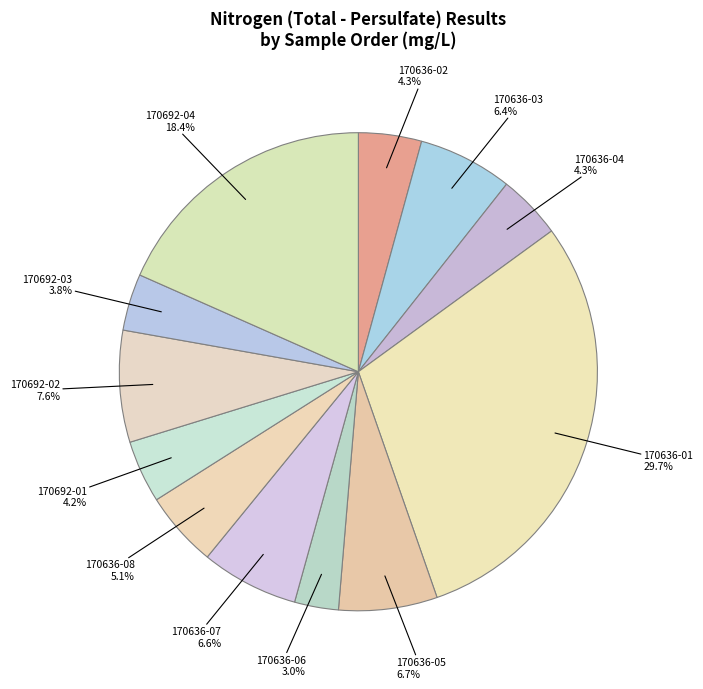

Which category has the smallest portion of the pie?

170636-06